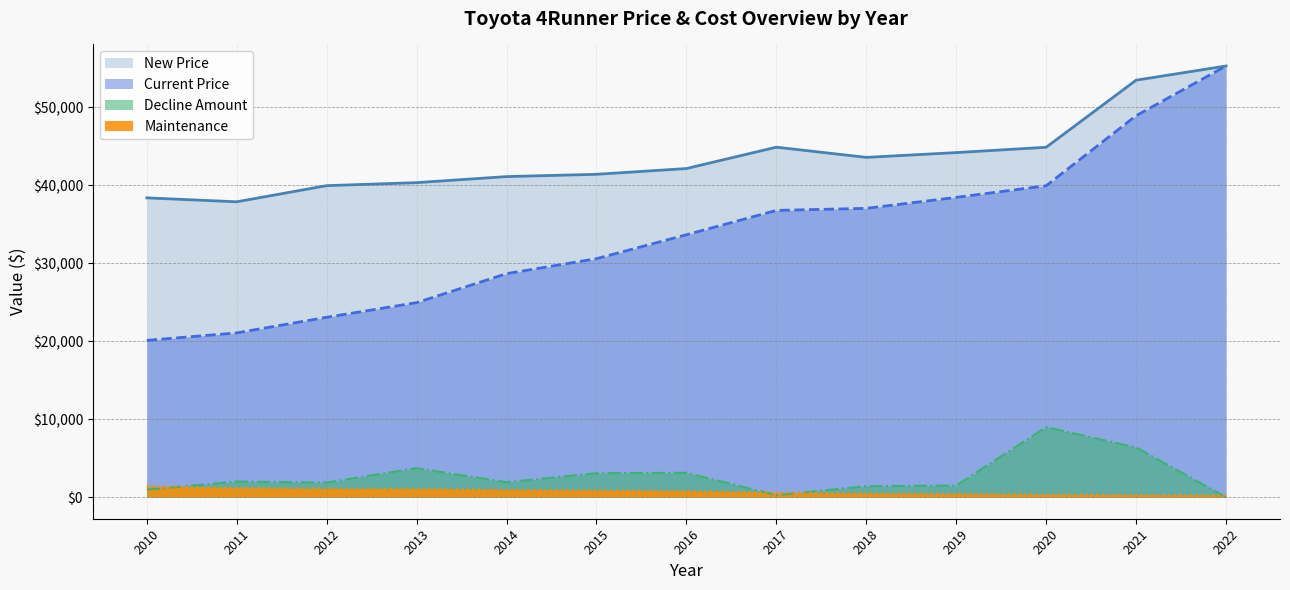

Which series has the widest spread of values?

Current Price